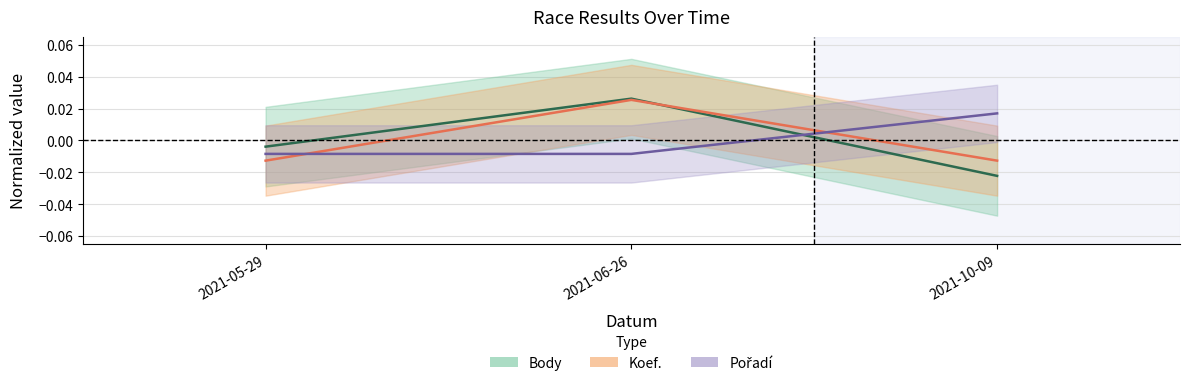

What position from the right is 2021-10-09?

1